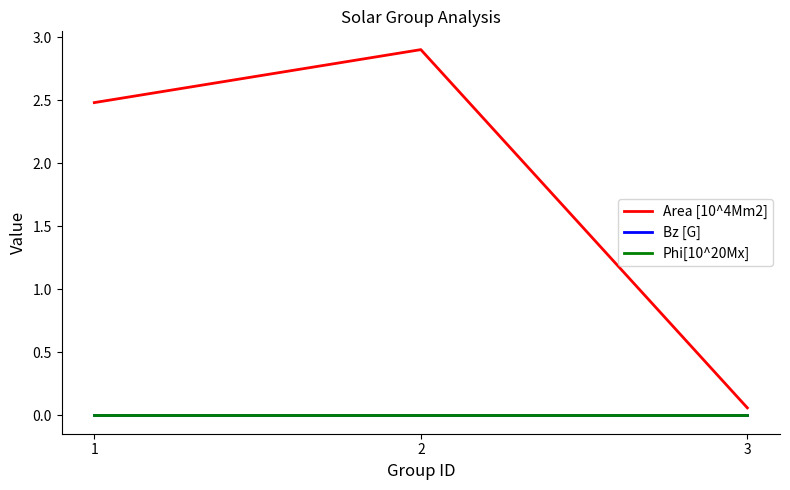

Is this an area chart (filled region under the line)?

No